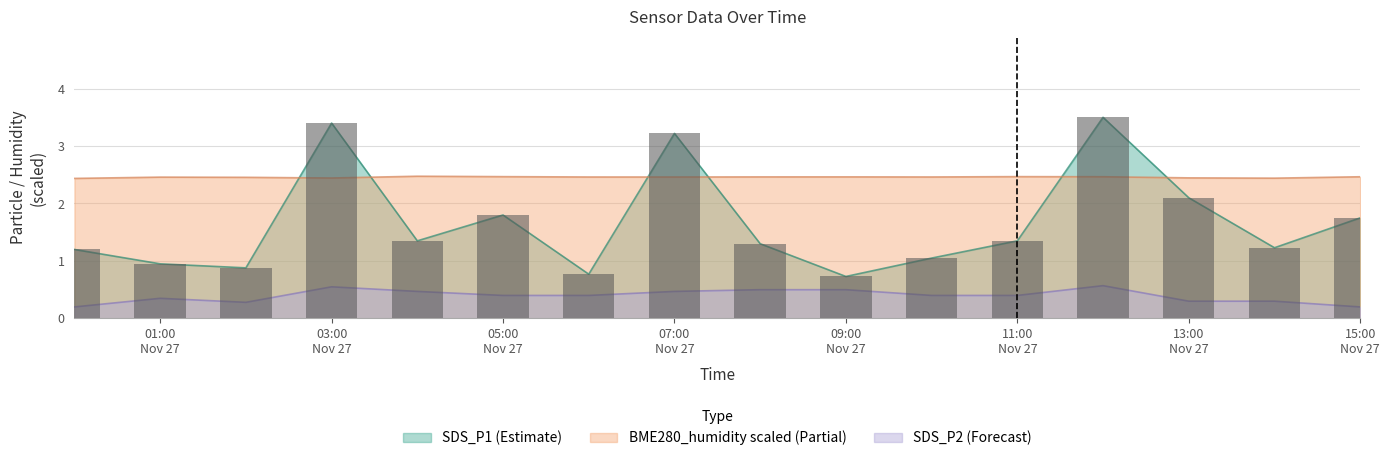

Between BME280_humidity and 7, which series saw the biggest shift?

SDS_P1